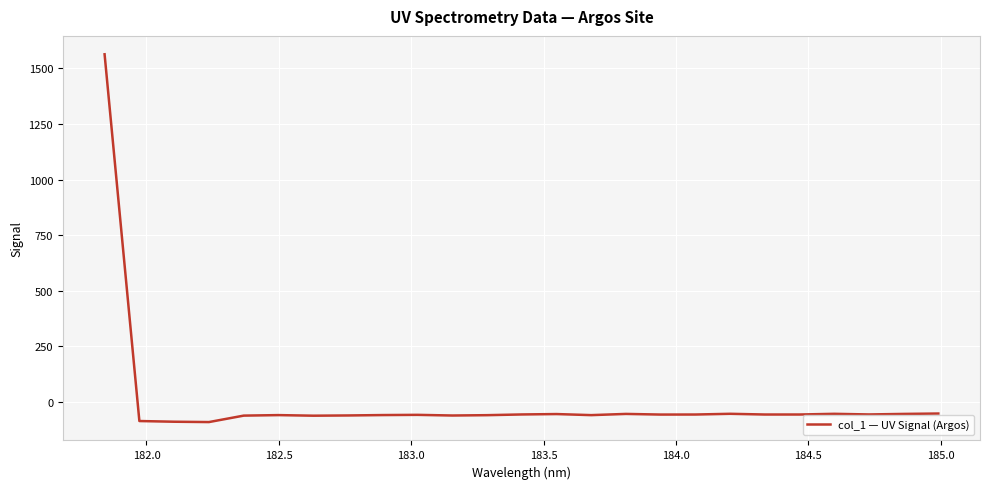

What is the minimum value shown in the chart?

-90.9